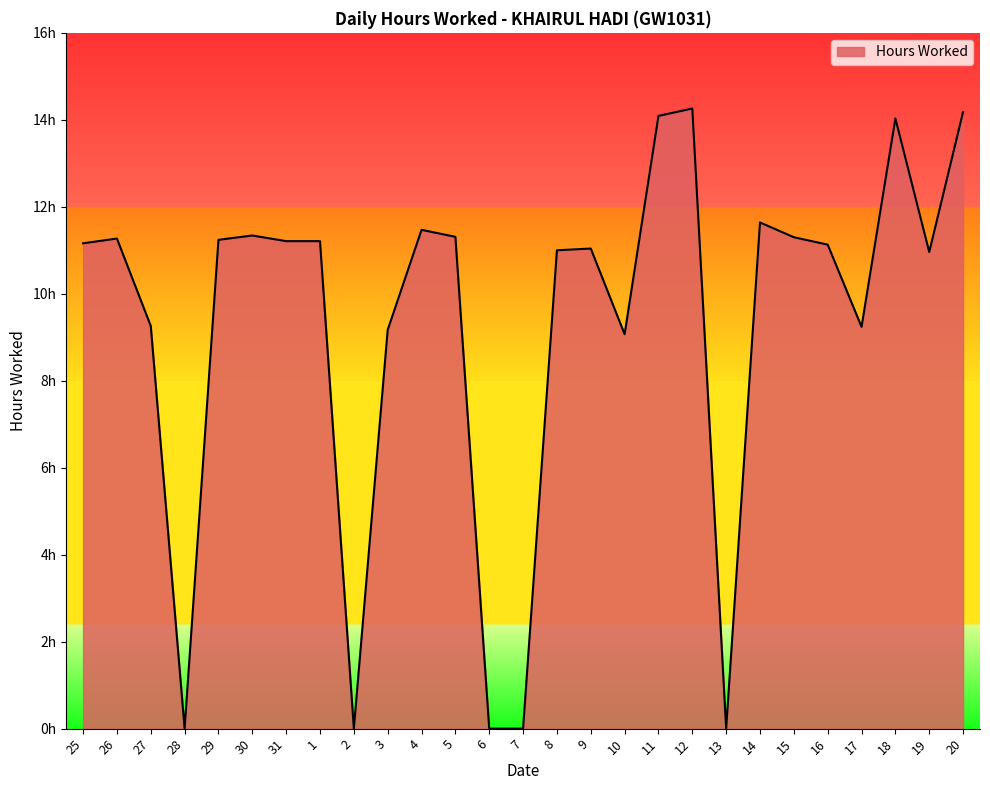

Is this an area chart (filled region under the line)?

Yes